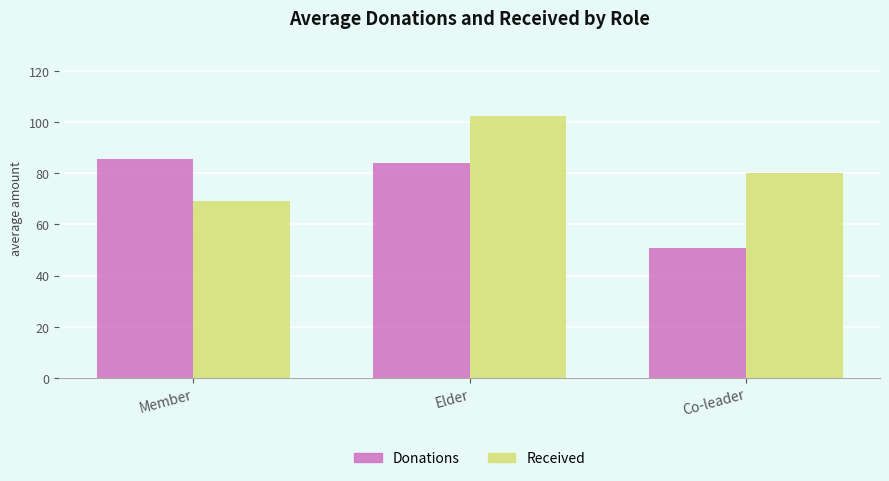

How many groups of bars are there?

3